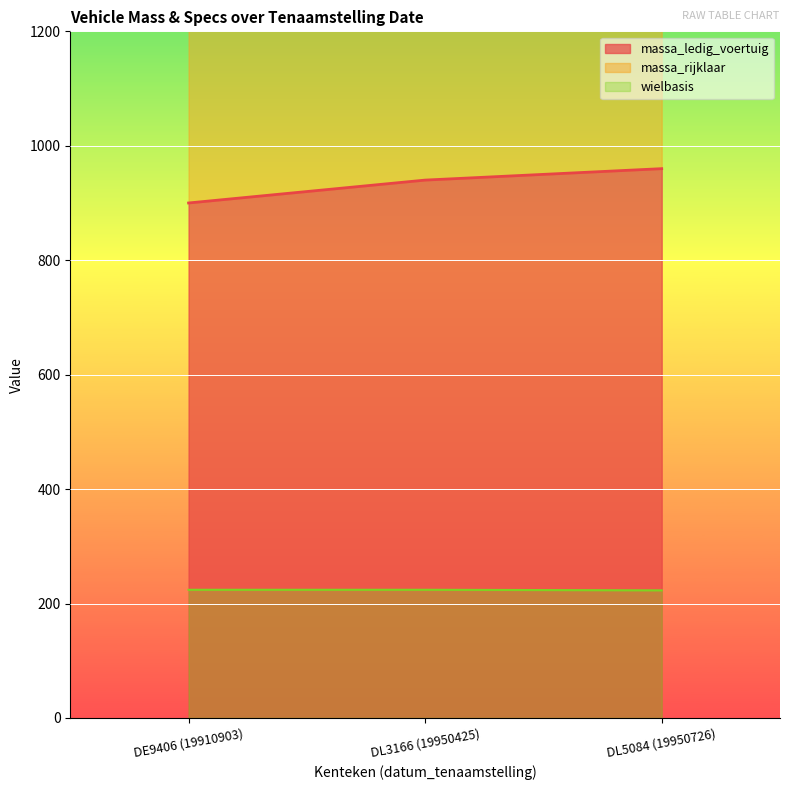

The value of massa_ledig_voertuig at DE9406 (19910903) is 1561. True or false?

False